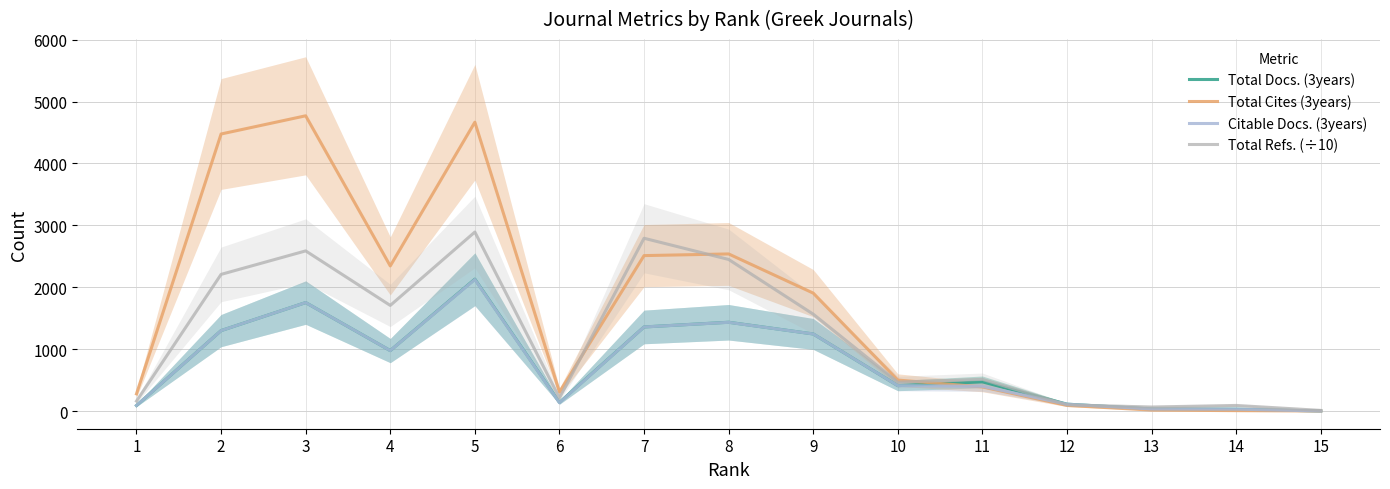

Where is Total Refs. (÷10) nearest to the value 1450?

9